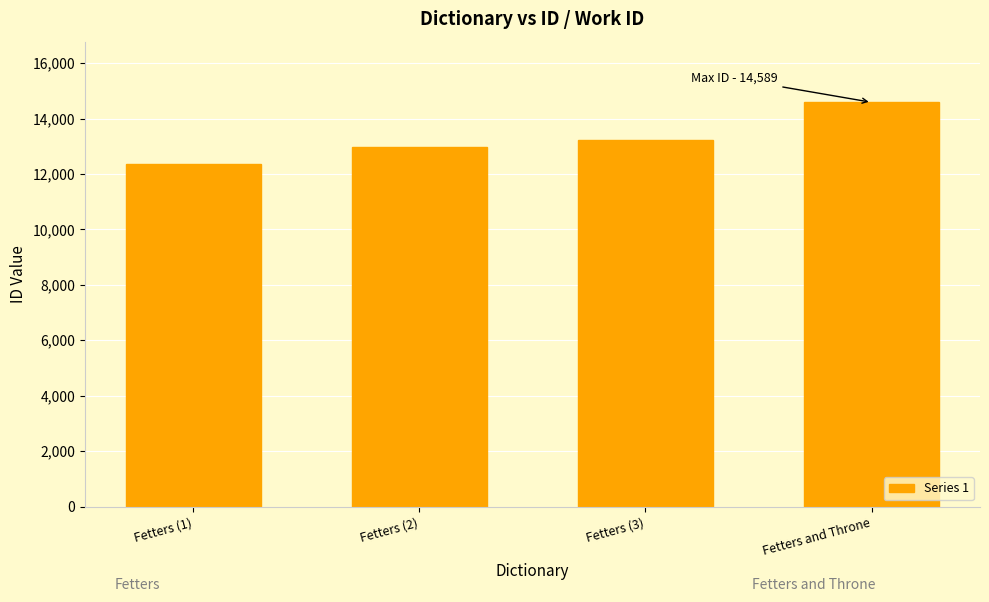

What is the sum of the values at Fetters (1) and Fetters (3)?

25602